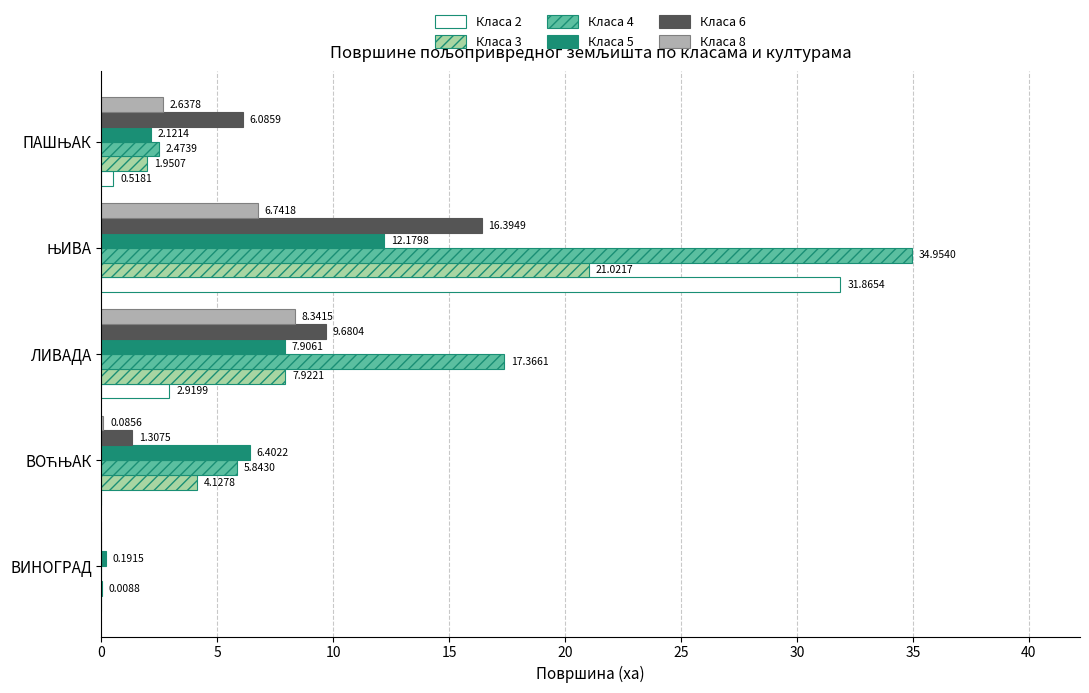

Count the number of data series in this chart.

6